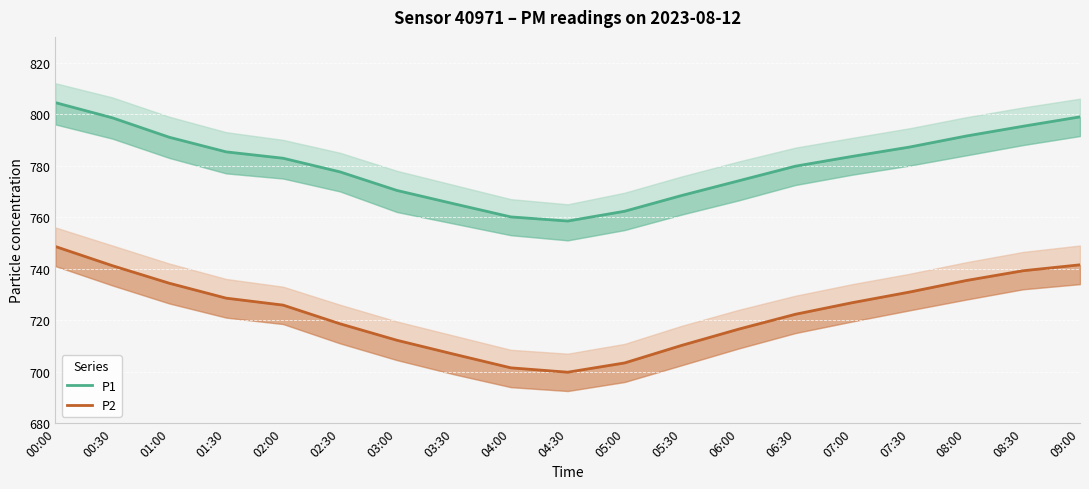

True or false: P1 has more than 2 interior local peaks.

False